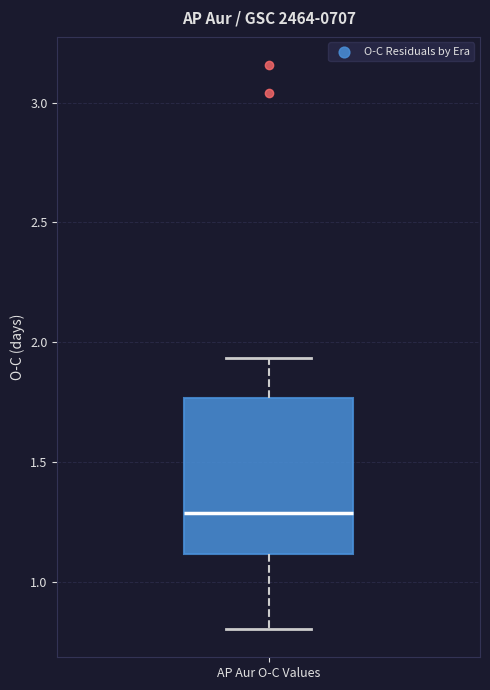

Read this box plot against the y-axis: the position of the median line, the range covered by the box, and the ends of both whiskers. The values are not printed on the chart, so give them approximately, as read against the axis.

median 1.30, box 1.10 to 1.75, whiskers 0.80 to 1.95